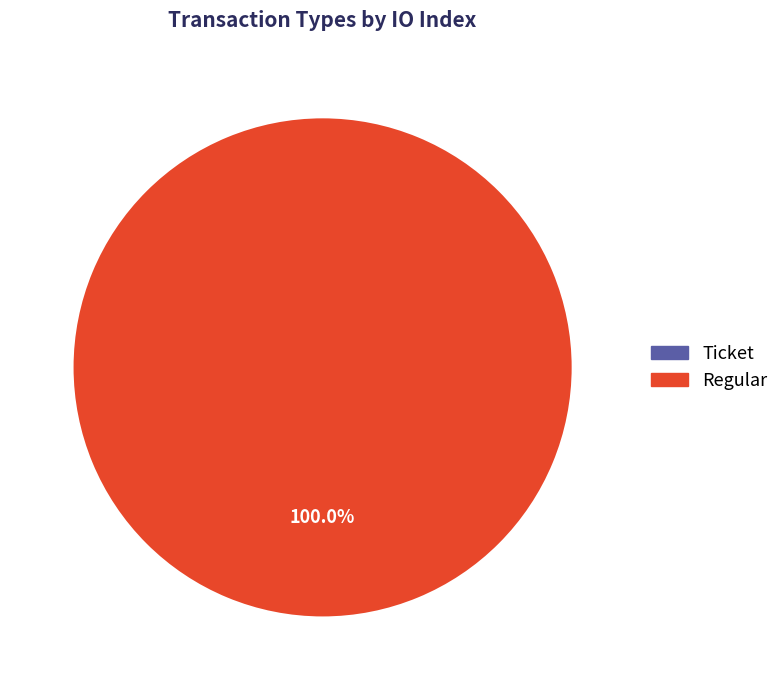

What is the total percentage of Ticket and Regular?

100.0%